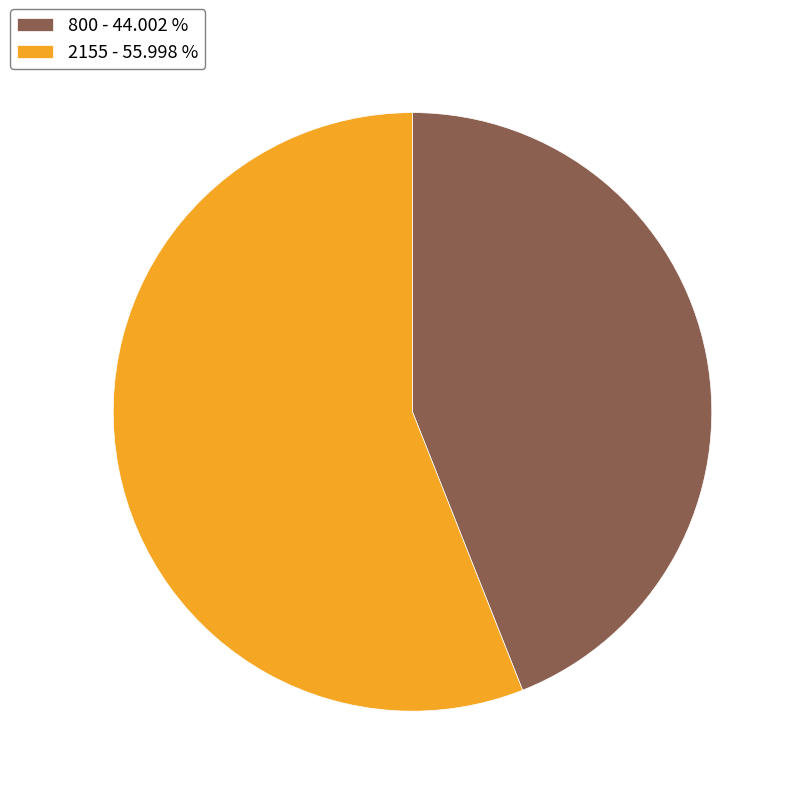

Is 800 - 44.002 % the majority of the pie?

No